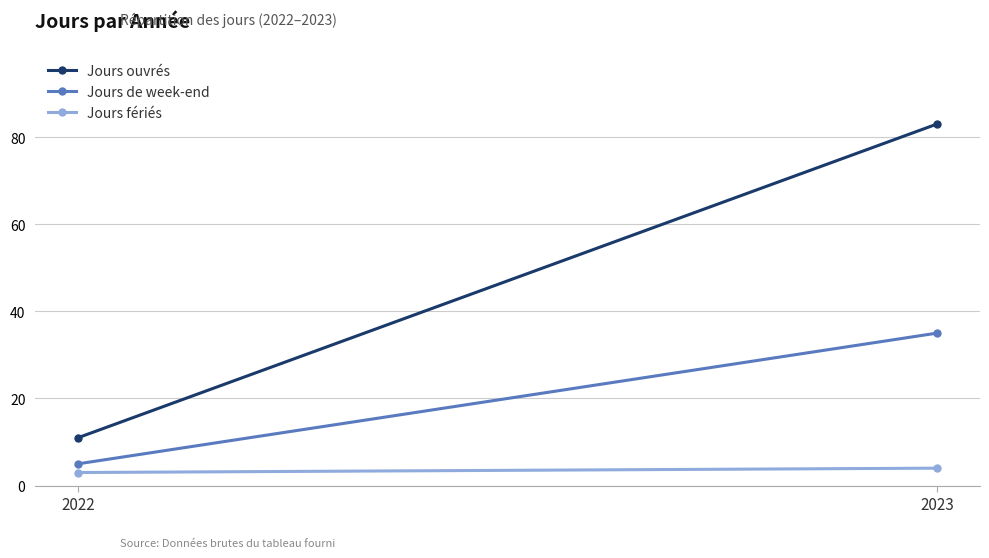

At 2022, list the series in order from largest to smallest.

Jours ouvrés, Jours de week-end, Jours fériés